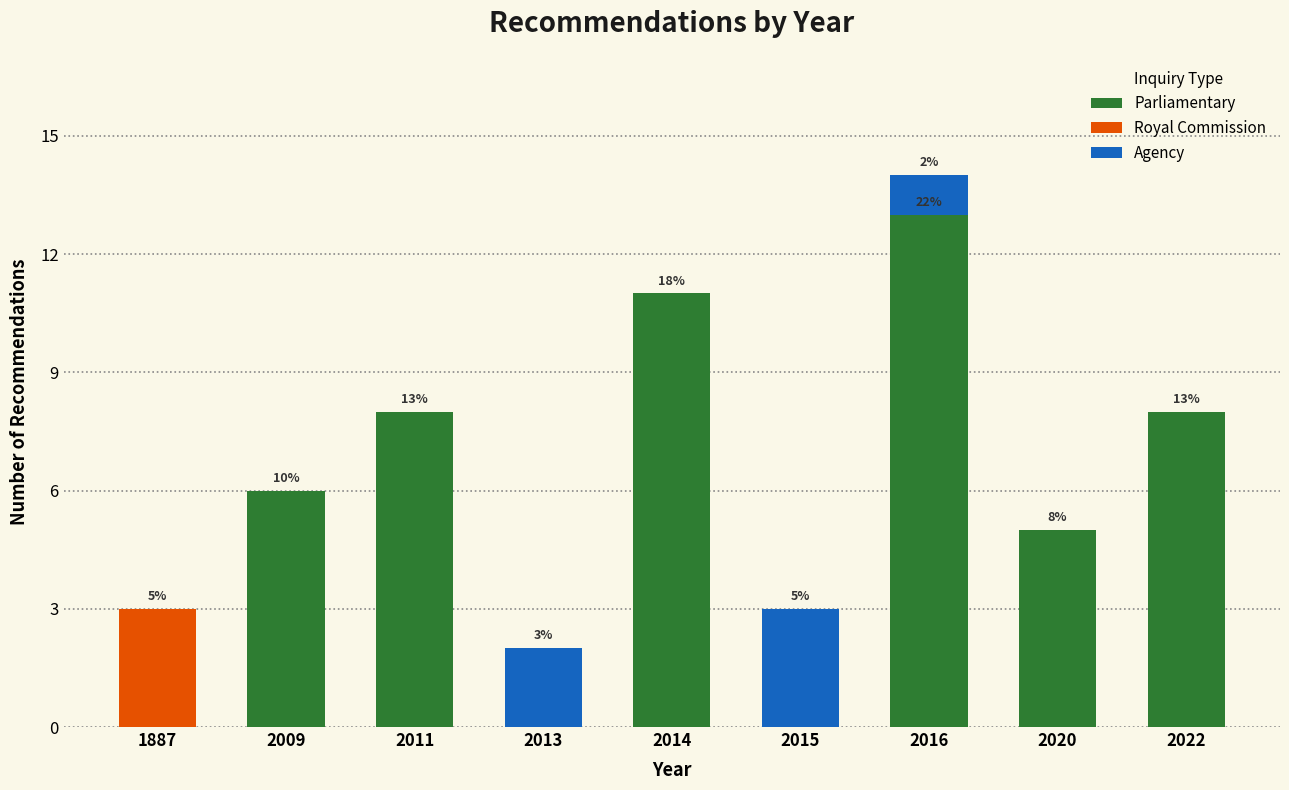

Reading right to left, what are the values for Parliamentary?

2022=8	2020=5	2016=13	2015=0	2014=11	2013=0	2011=8	2009=6	1887=0